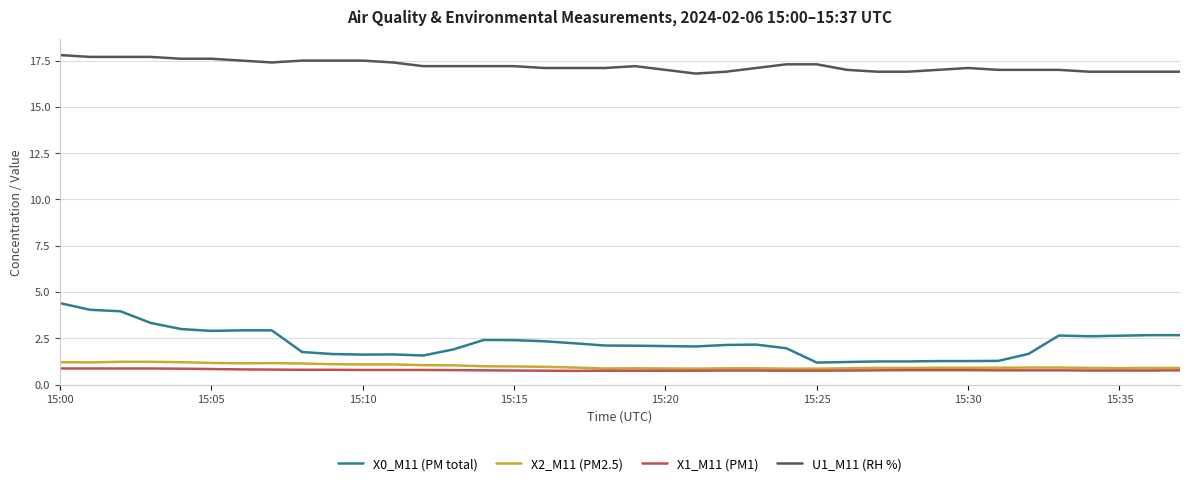

True or false: X1_M11 (PM1) and U1_M11 (RH %) cross at least once.

False